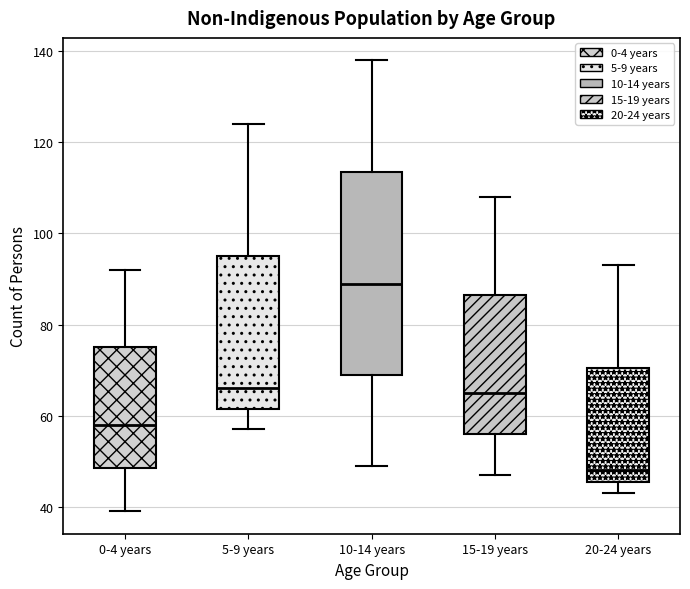

Reading left to right, read every box against the y-axis: the position of its median line, the range the box covers, and the ends of its whiskers. The values are not printed on the chart, so give them approximately, as read against the axis.

0-4 years: median 58, box 48 to 76, whiskers 40 to 92
5-9 years: median 66, box 62 to 96, whiskers 58 to 124
10-14 years: median 90, box 70 to 114, whiskers 50 to 138
15-19 years: median 66, box 56 to 86, whiskers 48 to 108
20-24 years: median 48, box 46 to 70, whiskers 44 to 94